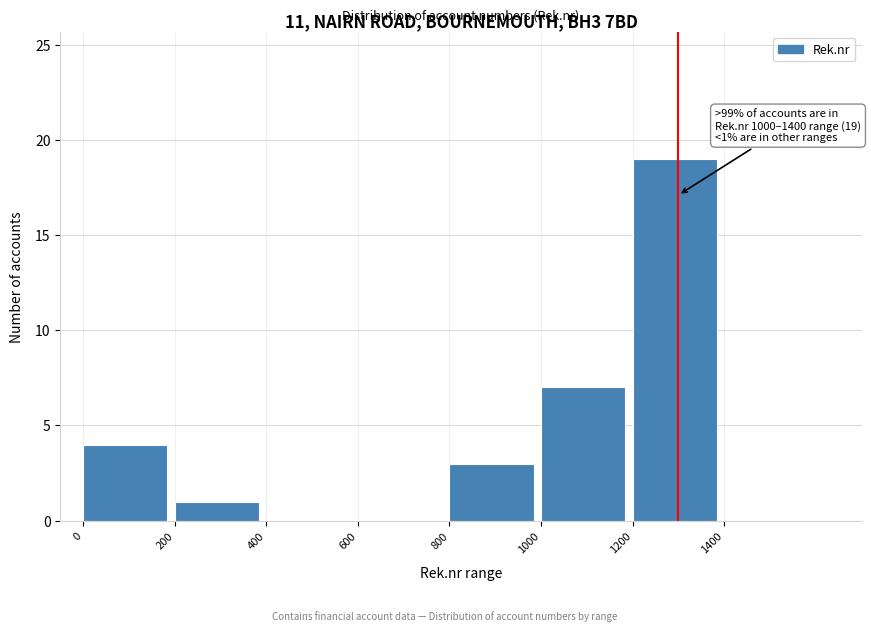

Over which range of the x-axis is the bar tallest?

1200 to 1400